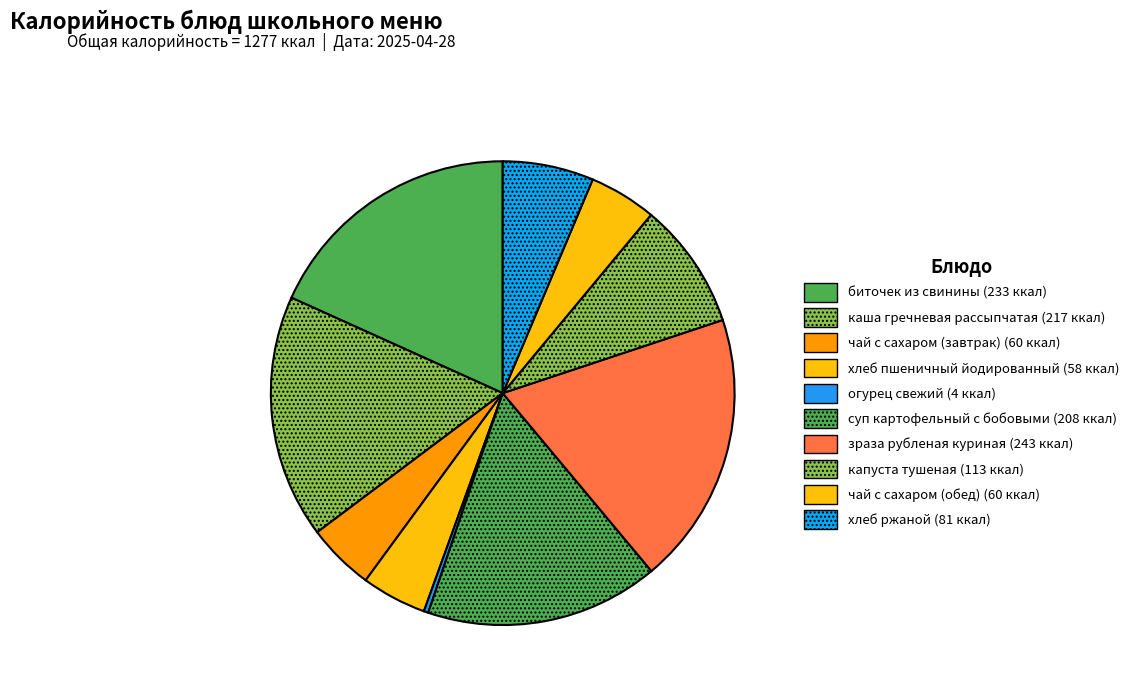

Count the number of slices in the pie.

10